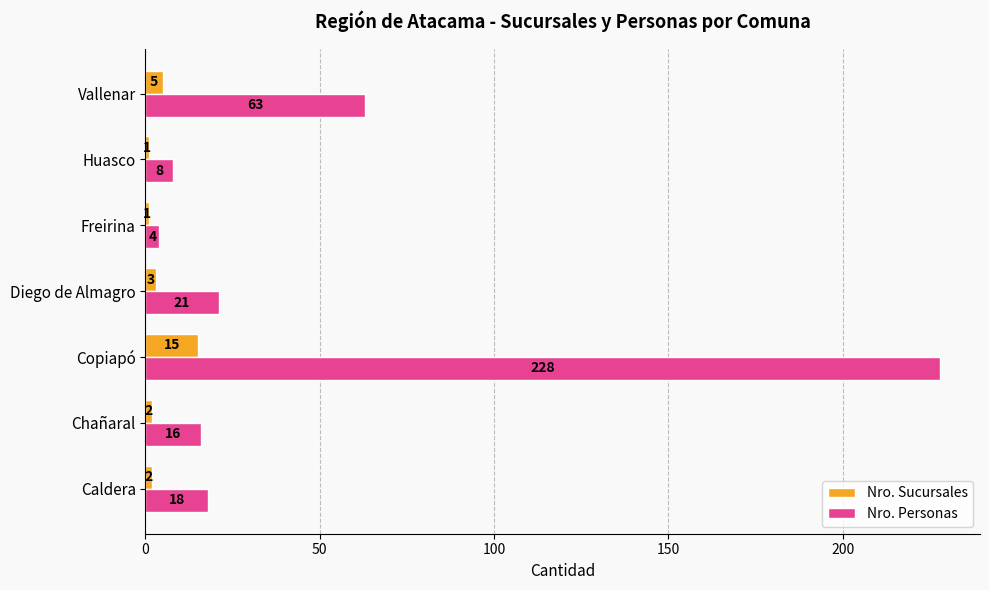

Which series has the largest range (max minus min)?

Nro. Personas